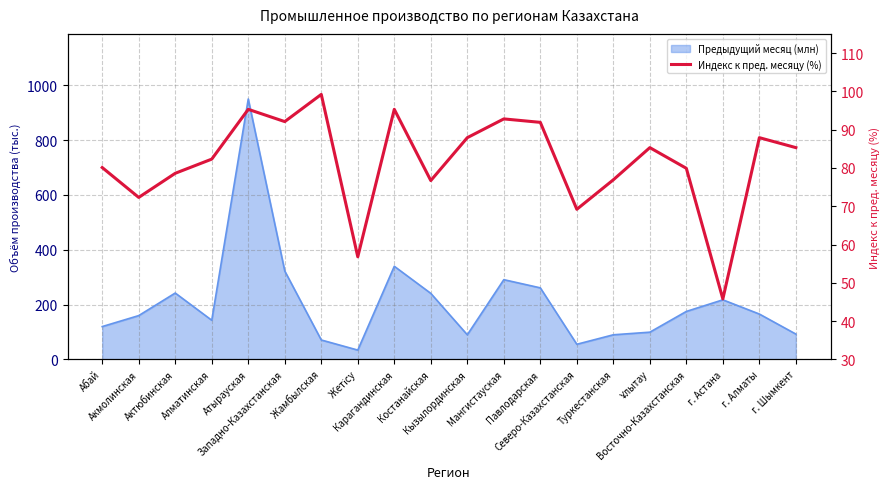

What is the label of the 7th point from the left?

Жамбылская